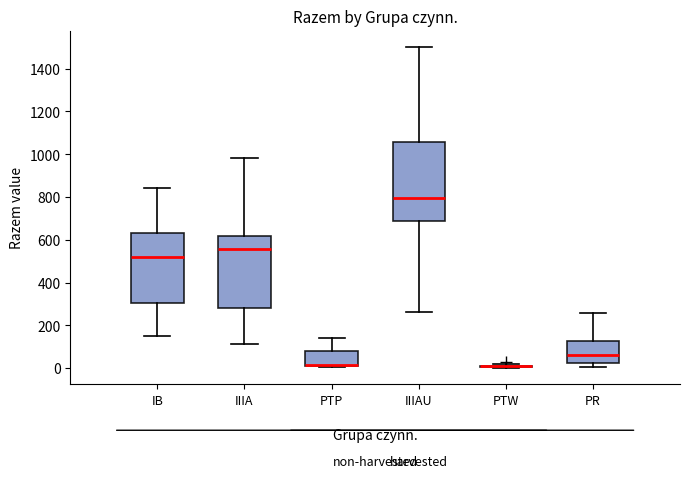

Reading left to right, transcribe this box plot: for each box, give where its median line is, the range the box spans, and where its two whiskers end, as read against the y-axis. The values are not printed on the chart, so give them approximately, as read against the axis.

IB: median 520, box 300 to 640, whiskers 160 to 840
IIIA: median 560, box 280 to 620, whiskers 120 to 980
PTP: median 20 (drawn on the box's lower edge), box 20 to 80, whiskers 0 to 140
IIIAU: median 800, box 680 to 1060, whiskers 260 to 1500
PTW: box collapsed to a line at 0, whiskers 0 to 20
PR: median 60, box 20 to 120, whiskers 0 to 260